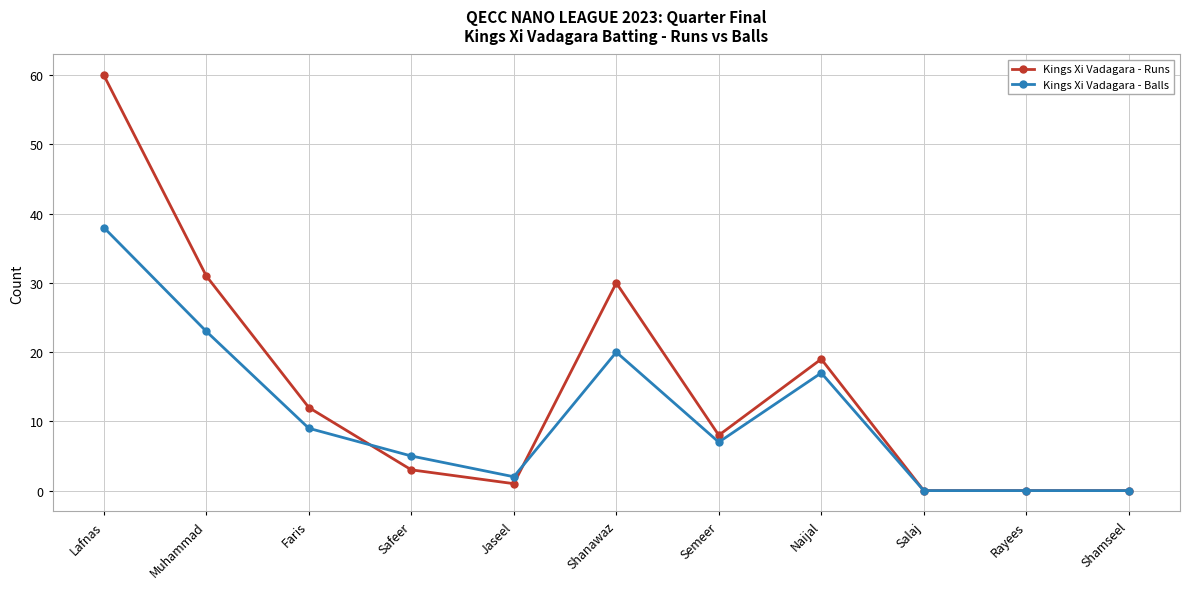

Where is the first local minimum for Kings Xi Vadagara - Runs?

Jaseel